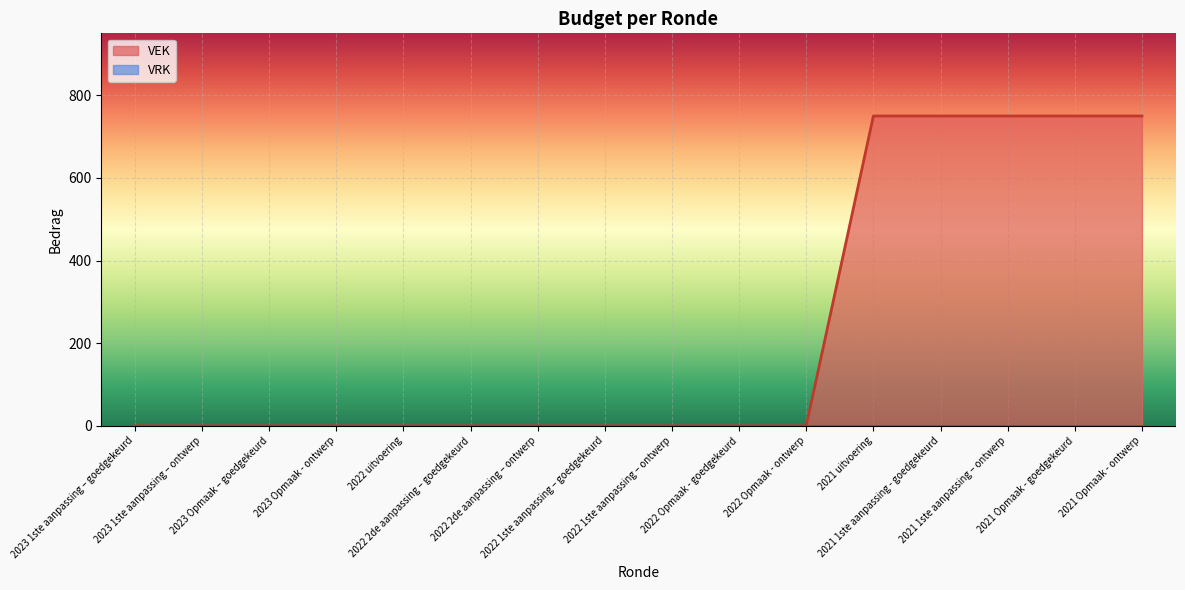

The chart shows a value of 1222 at 2021 1ste aanpassing - goedgekeurd. True or false?

False